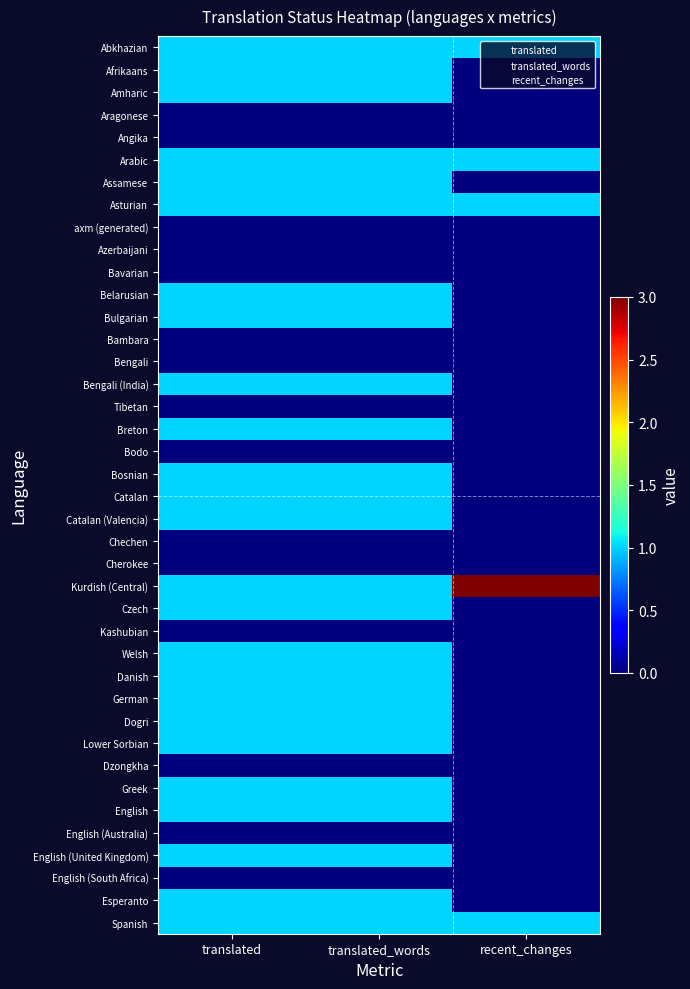

Which series has the largest total across all categories?

Kurdish (Central)